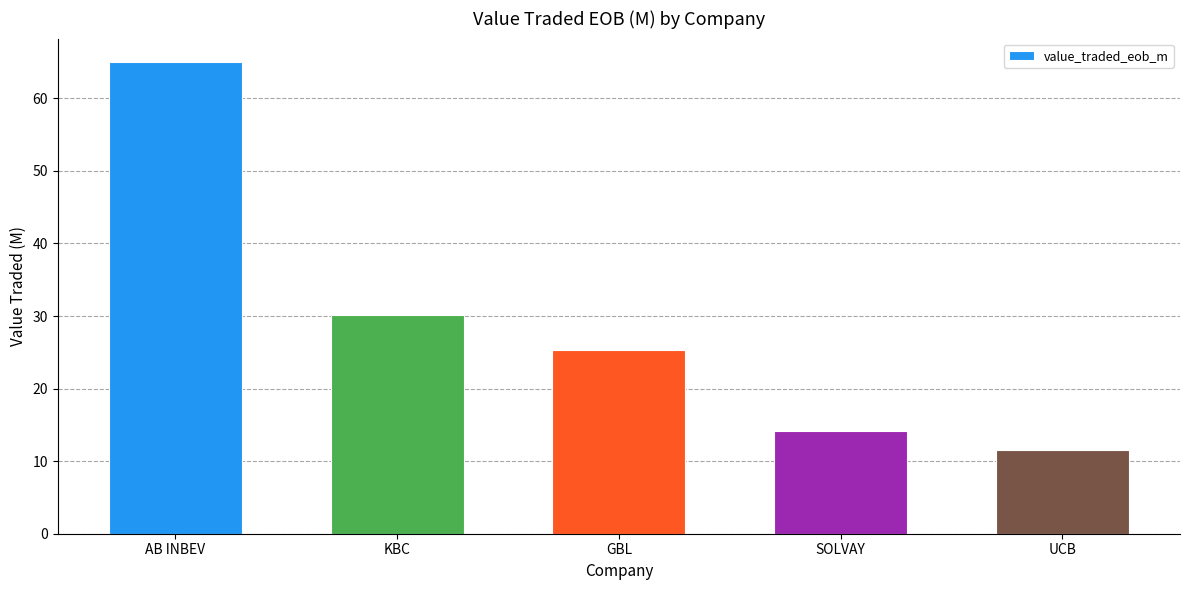

What is the ratio of the value at GBL to the value at SOLVAY?

1.8